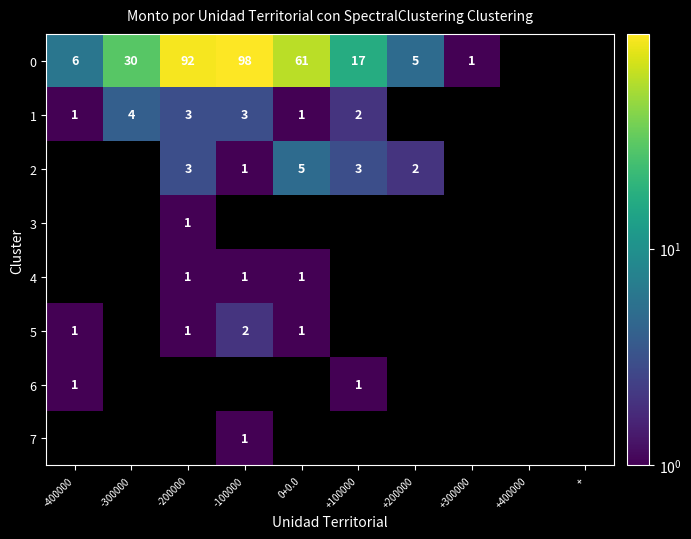

At which category does the chart reach its minimum across all series?

+300000